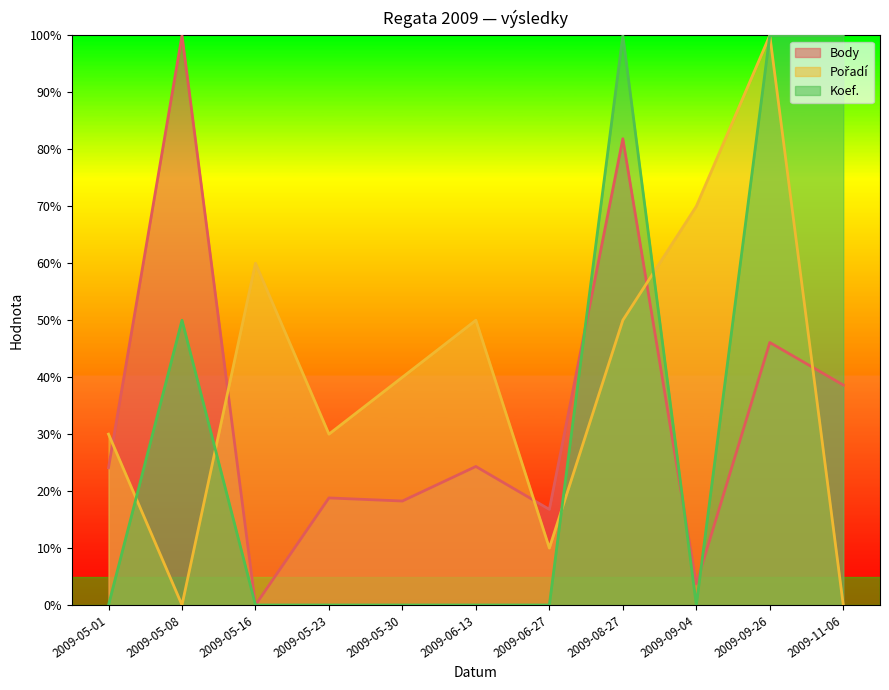

How many positive values does the Body series have?

10